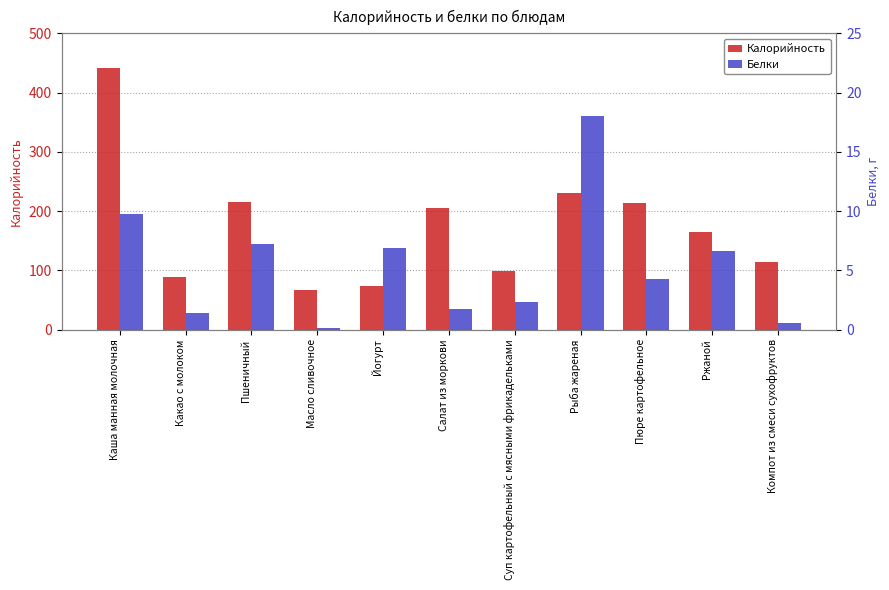

What is the minimum value shown in the chart?

0.1